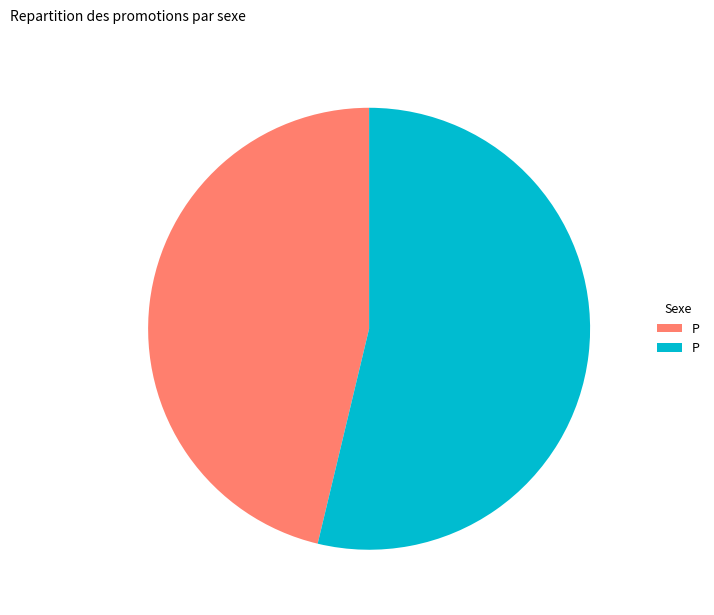

Does any single category account for the majority?

Yes